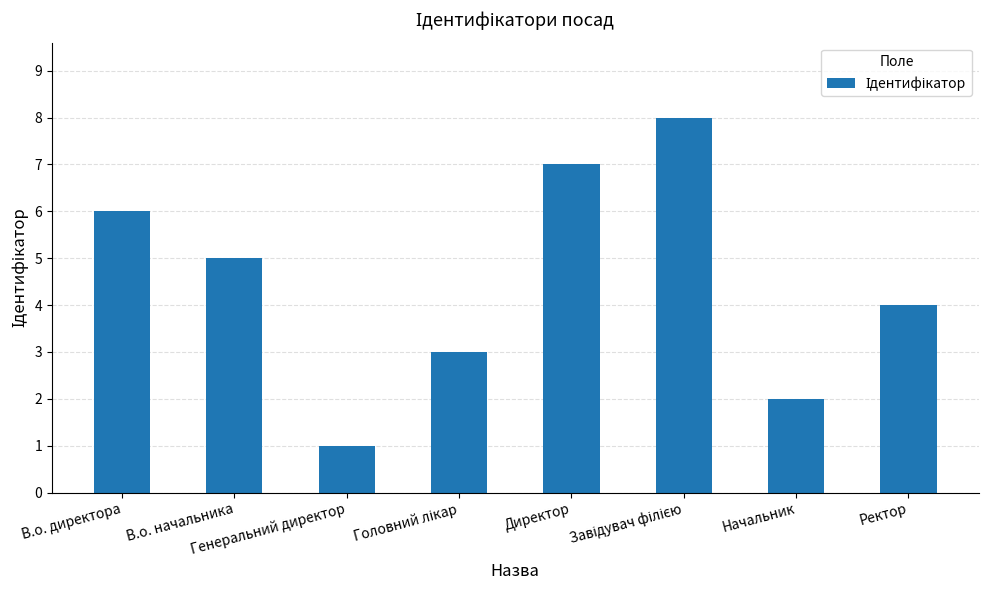

Which category has the lowest value across all series?

Генеральний директор